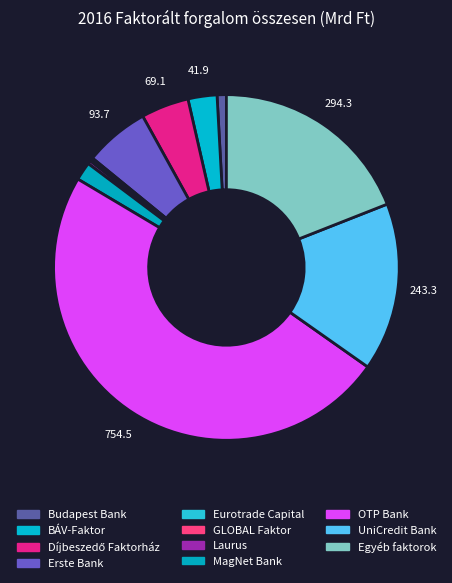

How many segments does this pie chart have?

11